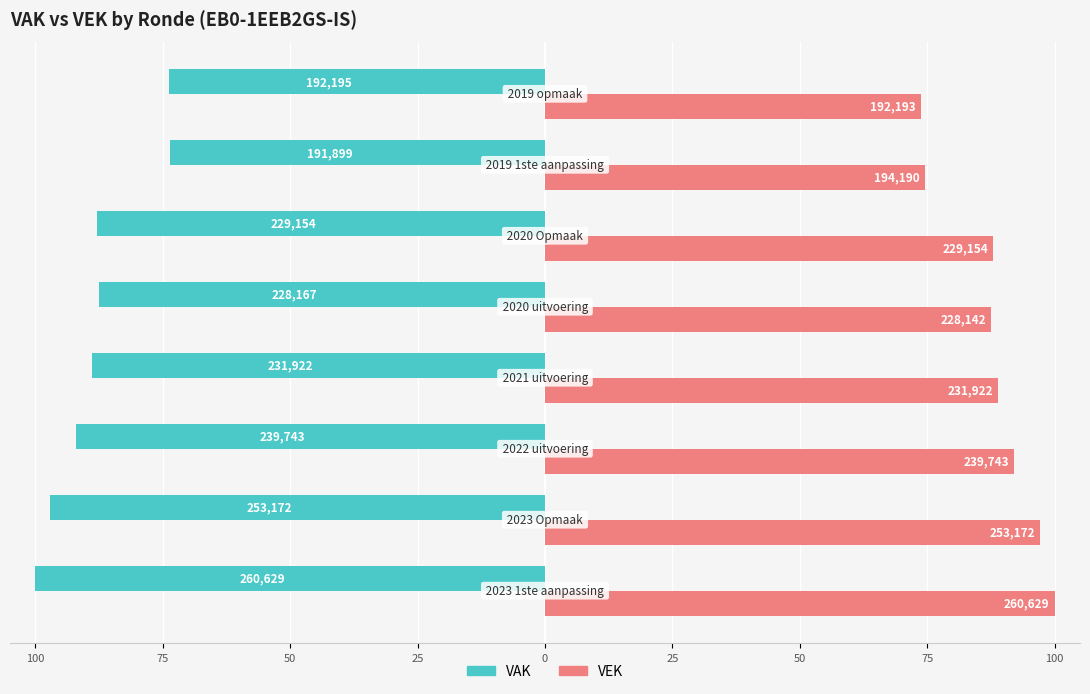

What are all the series names shown in the legend?

VAK, VEK